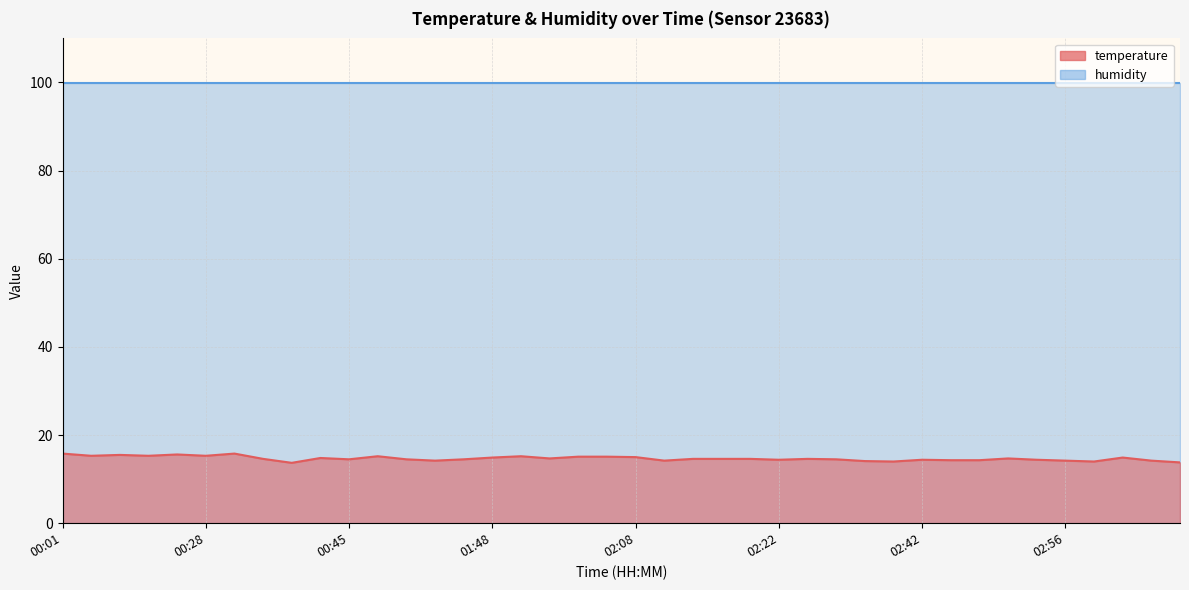

Approximately how many times larger is the value at 02:03 compared to 00:42?

1.0